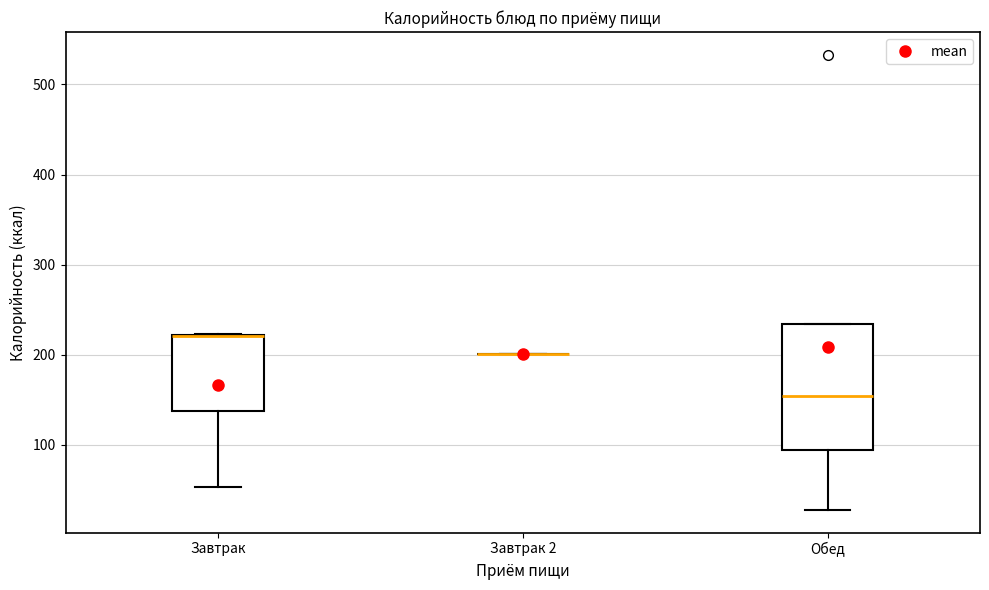

Reading left to right, transcribe this box plot: for each box, give where its median line is, the range the box spans, and where its two whiskers end, as read against the y-axis. The values are not printed on the chart, so give them approximately, as read against the axis.

Завтрак: median 220 (drawn on the box's upper edge), box 140 to 220, whiskers 50 to 220
Завтрак 2: box collapsed to a line at 200, whiskers 200 to 200
Обед: median 150, box 90 to 230, whiskers 30 to 230